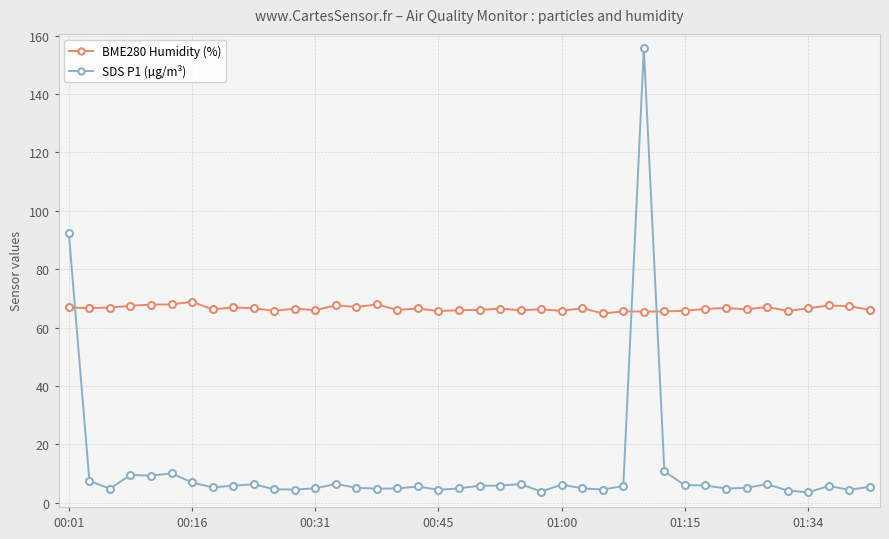

Which series has the widest spread of values?

SDS P1 (µg/m³)